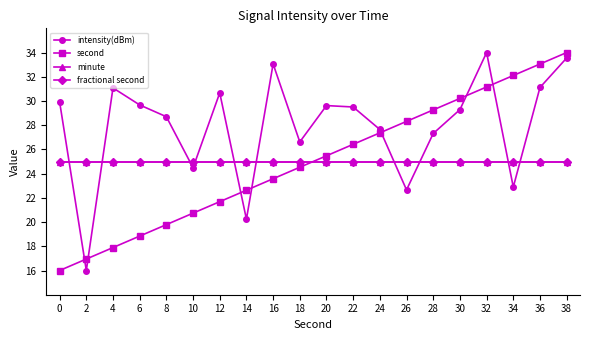

True or false: second and intensity(dBm) cross at least once.

True